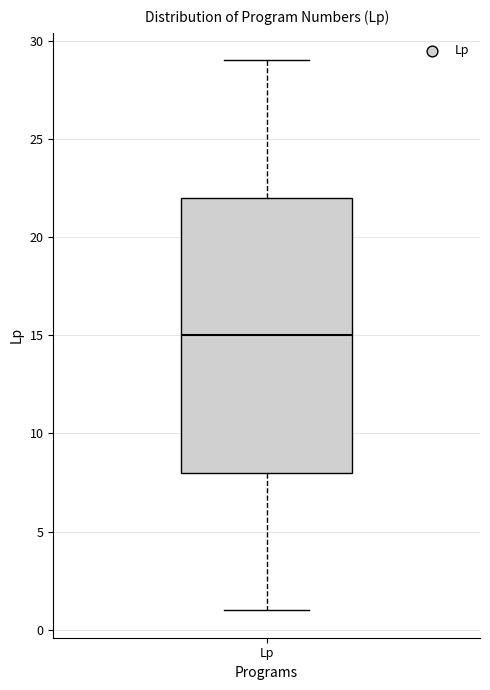

Read this box plot against the y-axis: the position of the median line, the range covered by the box, and the ends of both whiskers. The values are not printed on the chart, so give them approximately, as read against the axis.

median 15, box 8 to 22, whiskers 1 to 29